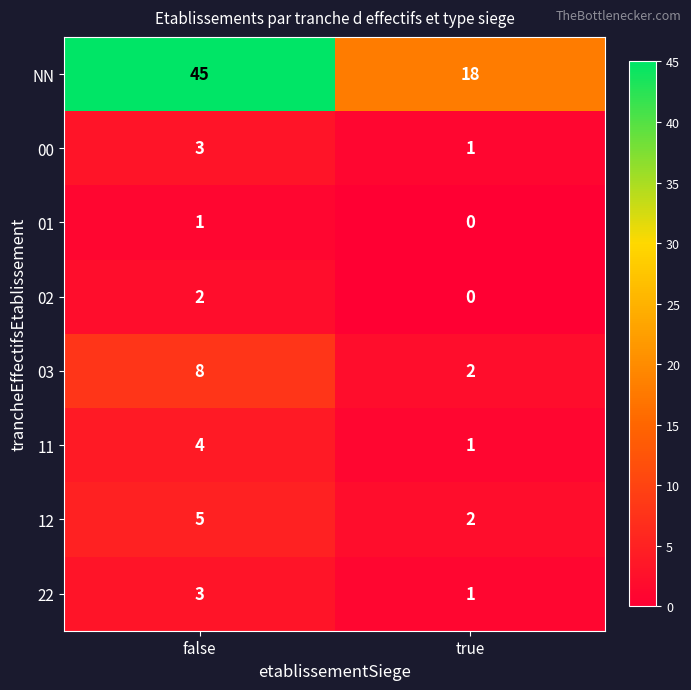

What is the highest value of the 22 series?

3